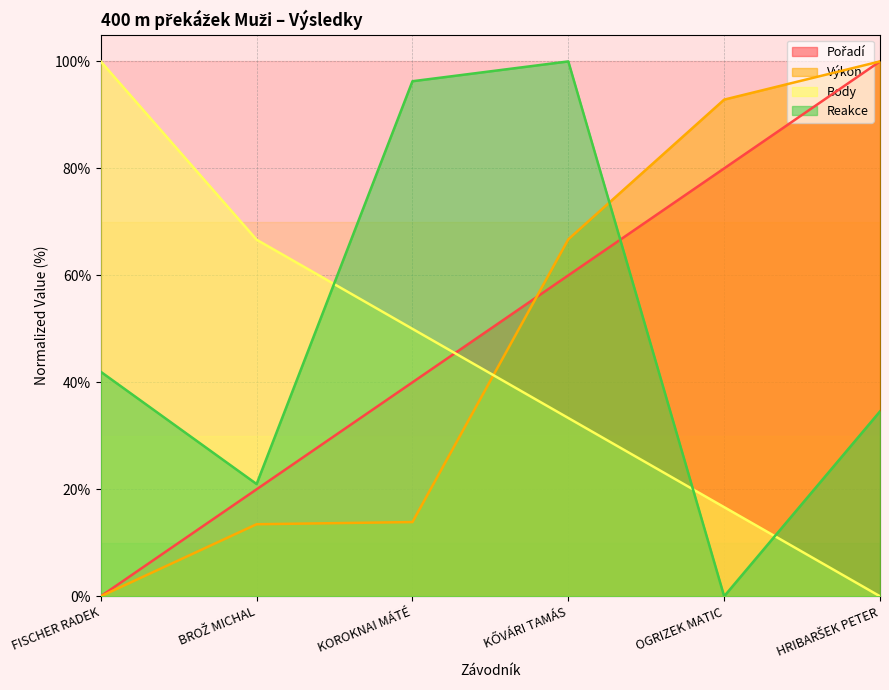

True or false: Body has more than 2 interior local peaks.

False